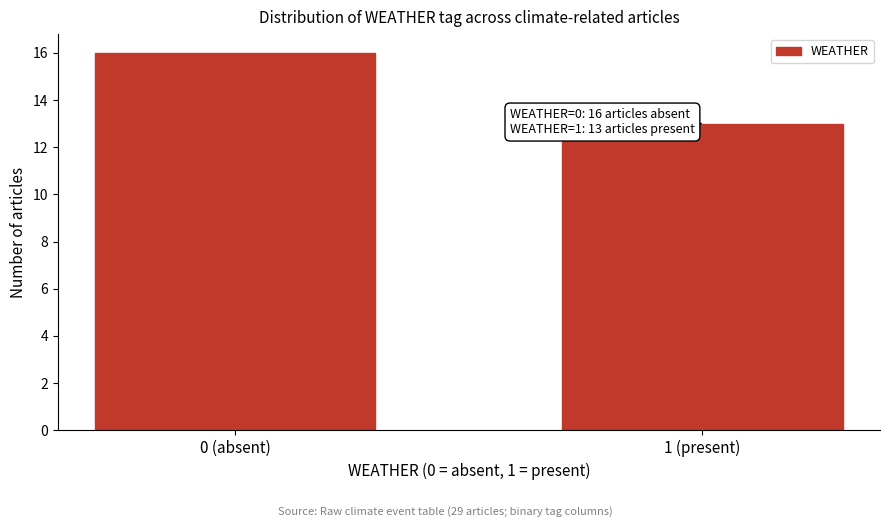

Reading left to right, transcribe all the data shown in this chart.

0 (absent)=16	1 (present)=13